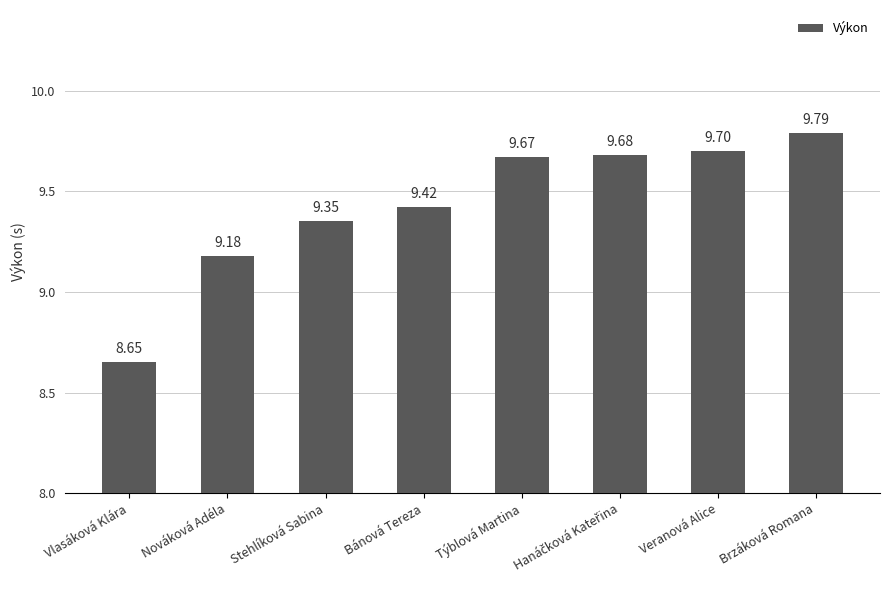

What is the label of the 2nd bar from the right?

Veranová Alice